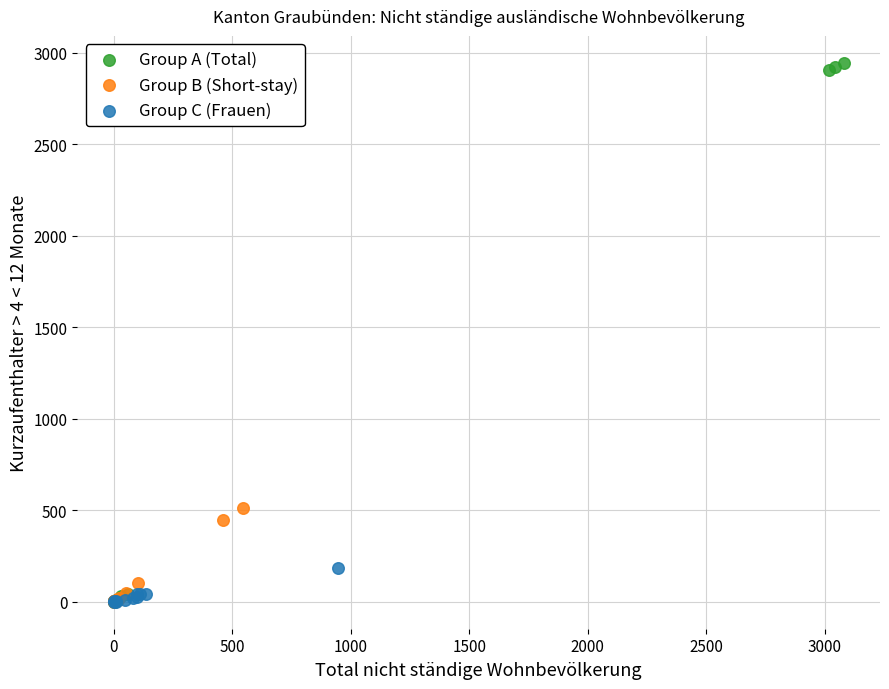

What are all the series names shown in the legend?

Group A (Total), Group B (Short-stay), Group C (Frauen)